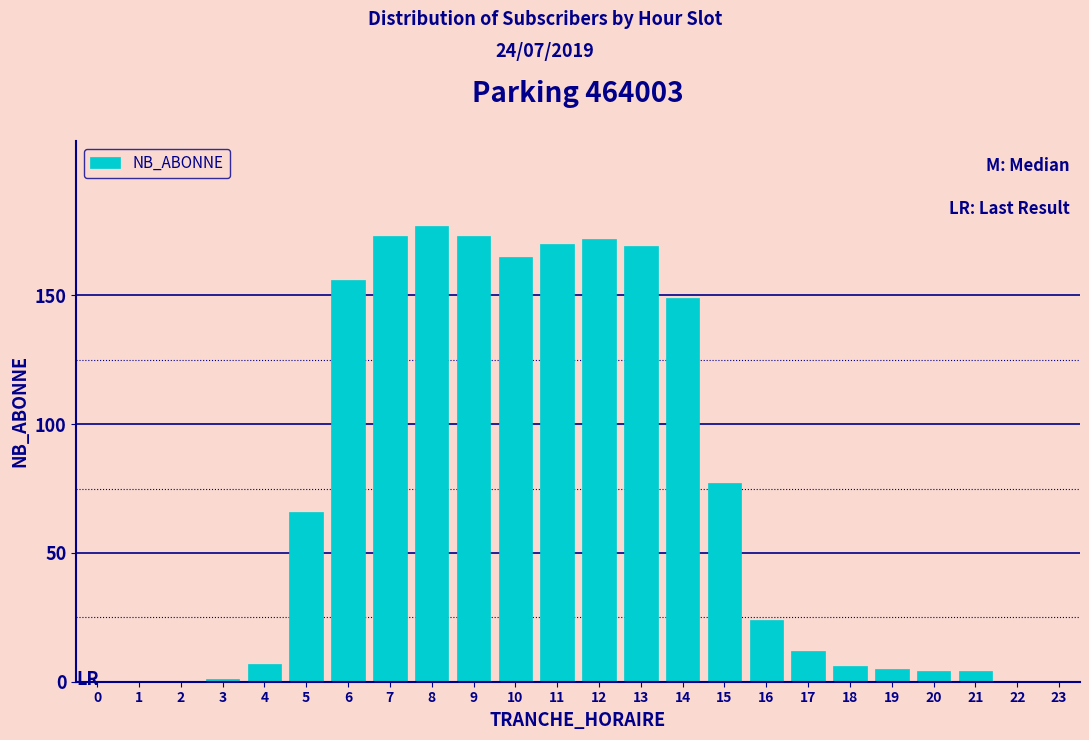

Reading right to left, extract all data points from this chart.

23=0	22=0	21=4	20=4	19=5	18=6	17=12	16=24	15=77	14=149	13=169	12=172	11=170	10=165	9=173	8=177	7=173	6=156	5=66	4=7	3=1	2=0	1=0	0=0